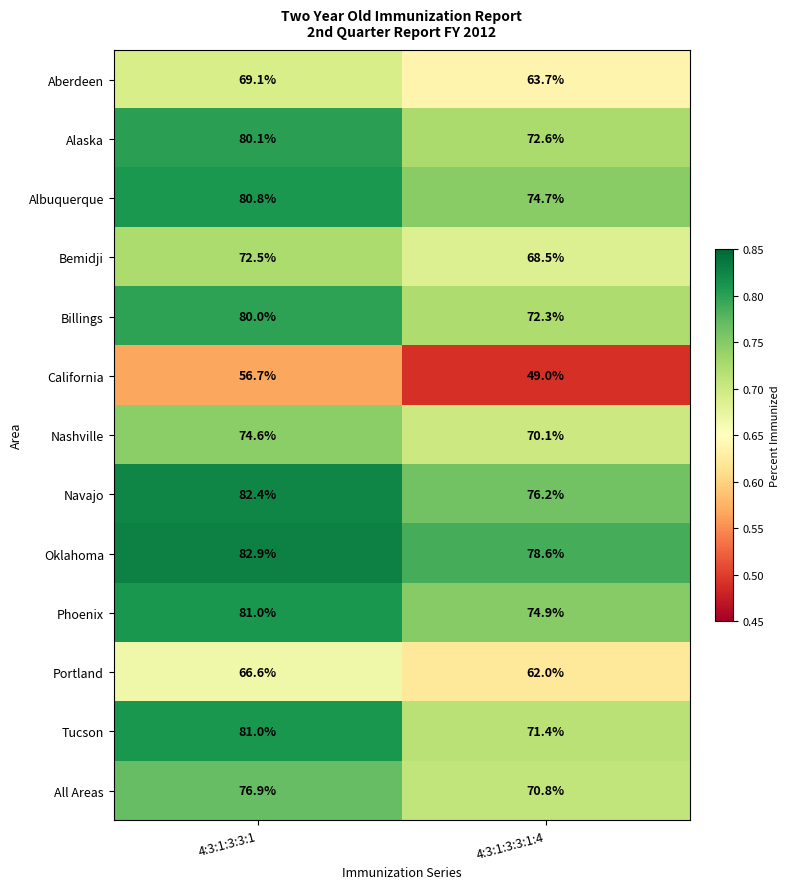

How many data points does each series have?

2